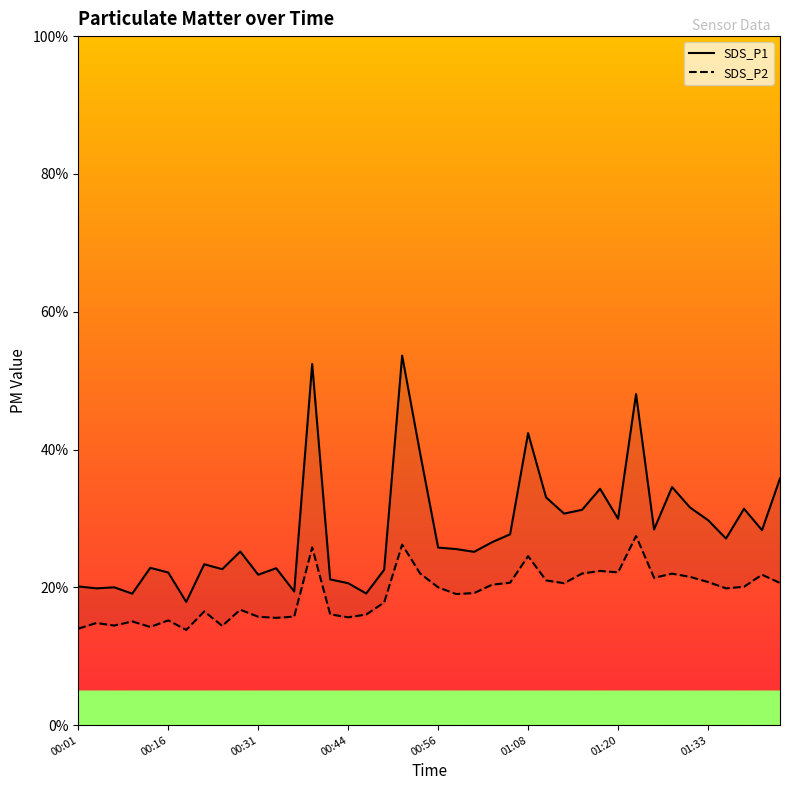

Is this an area chart (filled region under the line)?

No